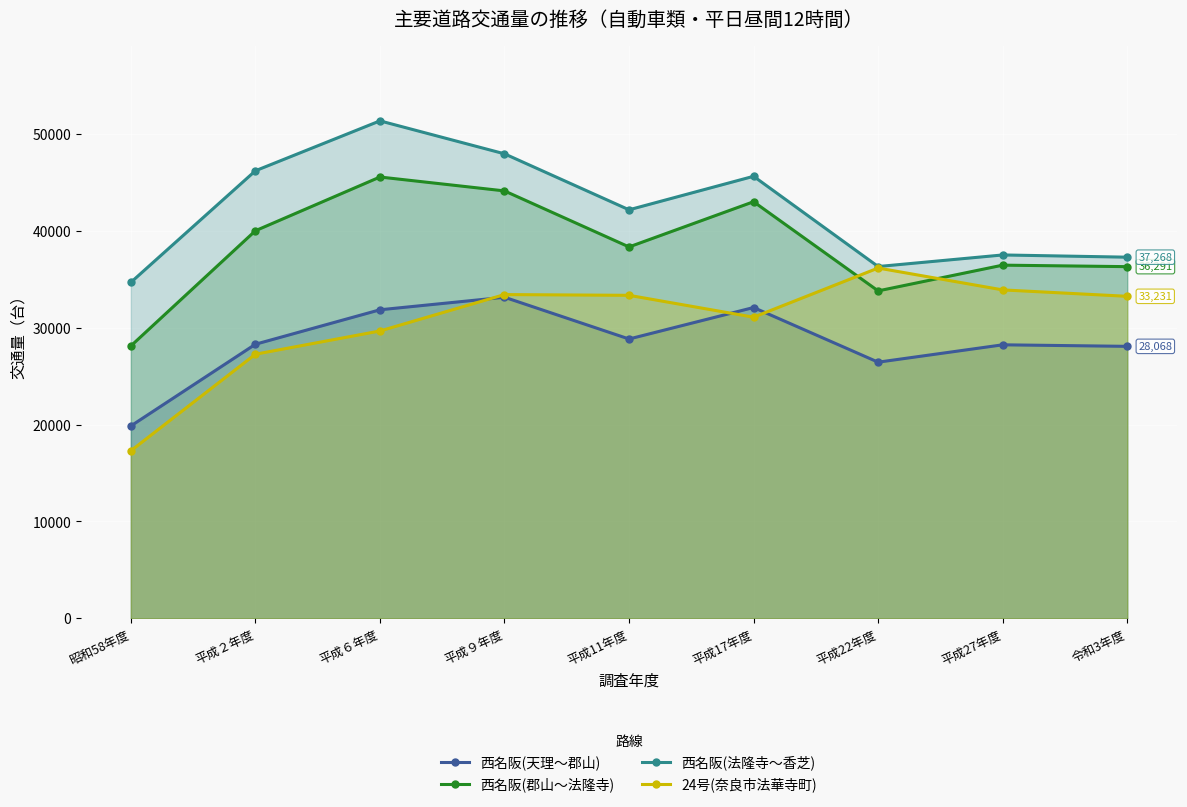

Reading left to right, list all the values displayed in this chart.

西名阪(天理～郡山): 昭和58年度=19854	平成２年度=28285	平成６年度=31841	平成９年度=33135	平成11年度=28826	平成17年度=32075	平成22年度=26435	平成27年度=28227	令和3年度=28068
西名阪(郡山～法隆寺): 昭和58年度=28109	平成２年度=39995	平成６年度=45539	平成９年度=44106	平成11年度=38325	平成17年度=42990	平成22年度=33790	平成27年度=36446	令和3年度=36291
西名阪(法隆寺～香芝): 昭和58年度=34668	平成２年度=46183	平成６年度=51333	平成９年度=47933	平成11年度=42156	平成17年度=45613	平成22年度=36303	平成27年度=37498	令和3年度=37268
24号(奈良市法華寺町): 昭和58年度=17294	平成２年度=27256	平成６年度=29654	平成９年度=33410	平成11年度=33333	平成17年度=31076	平成22年度=36148	平成27年度=33892	令和3年度=33231